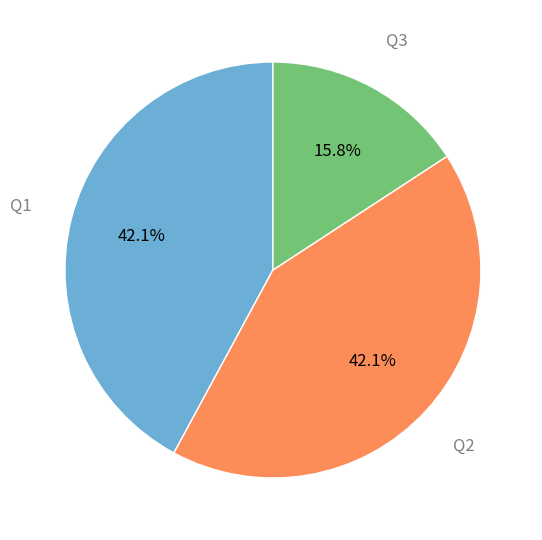

Is there any slice that represents more than half of the pie?

No